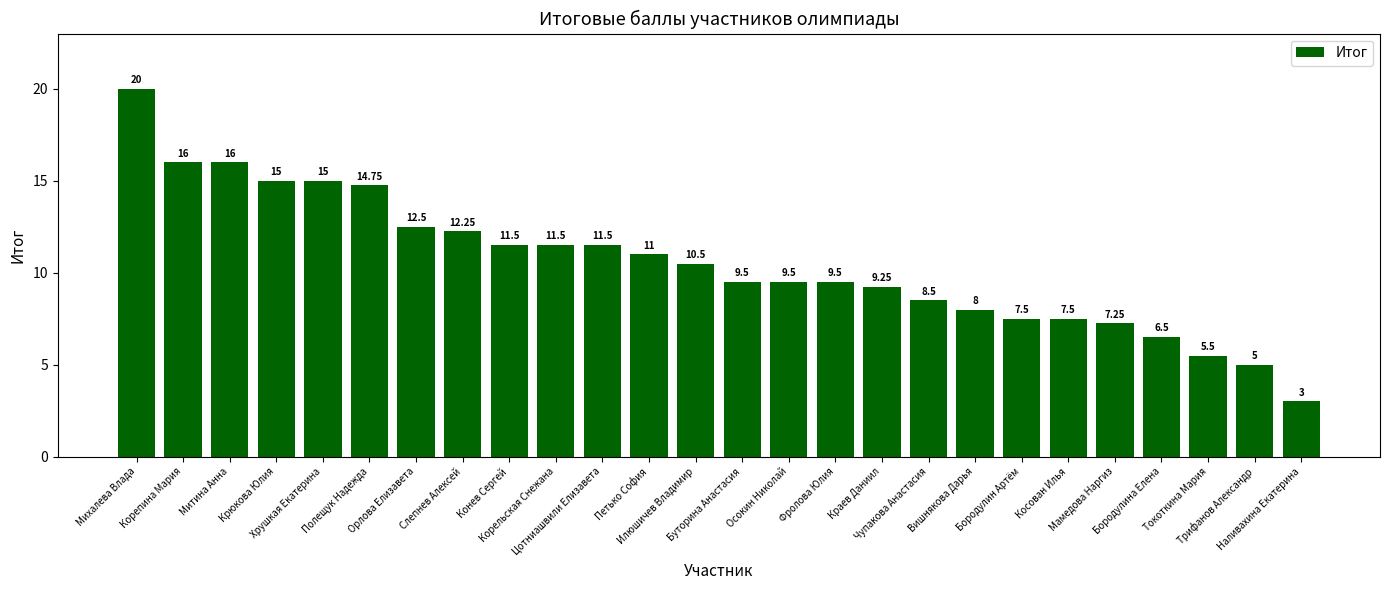

What is the difference between the maximum and minimum values?

17.0